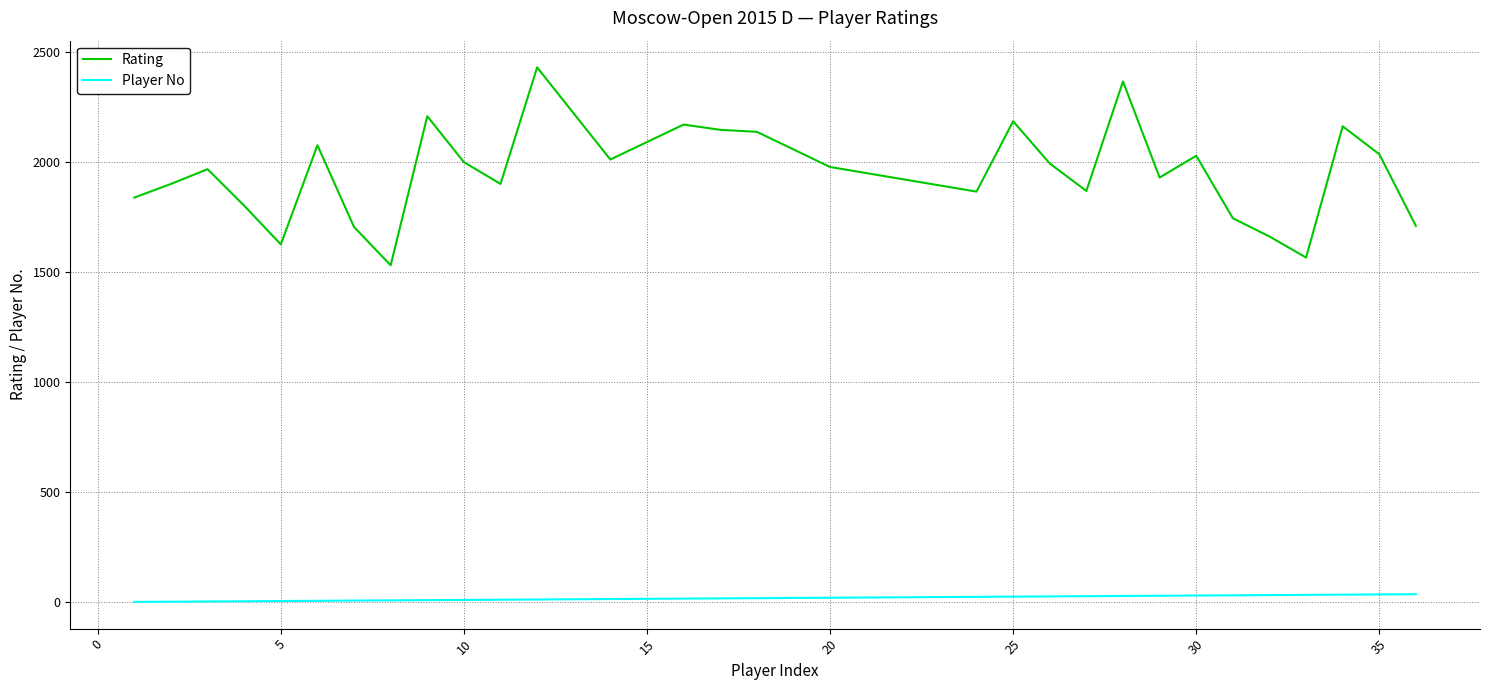

Does the chart display data point markers on the line(s)?

No